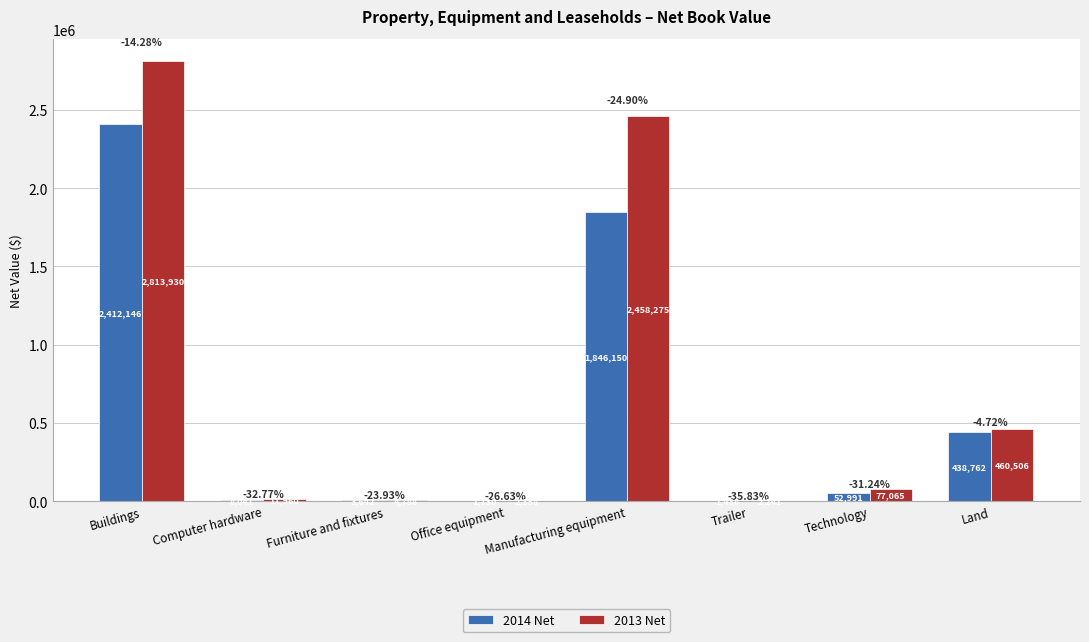

Is it true that 2014 Net equals 3098789 at Manufacturing equipment?

False